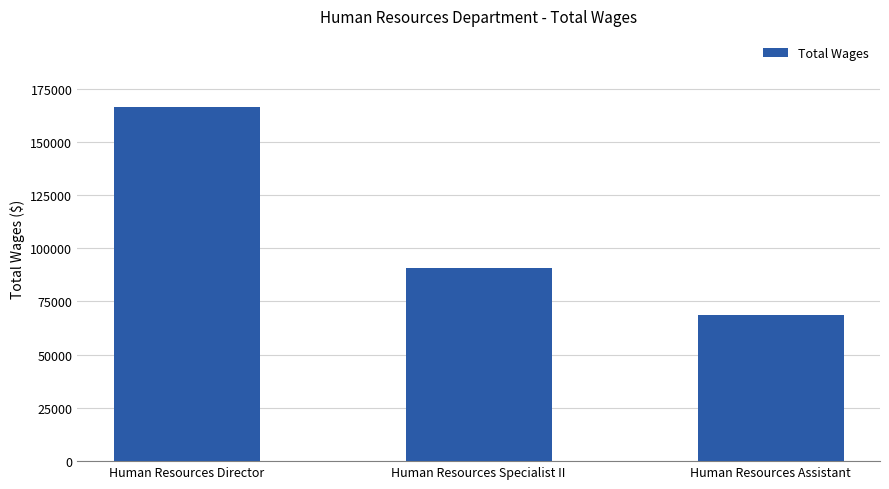

Which has a higher value, Human Resources Specialist II or Human Resources Director?

Human Resources Director